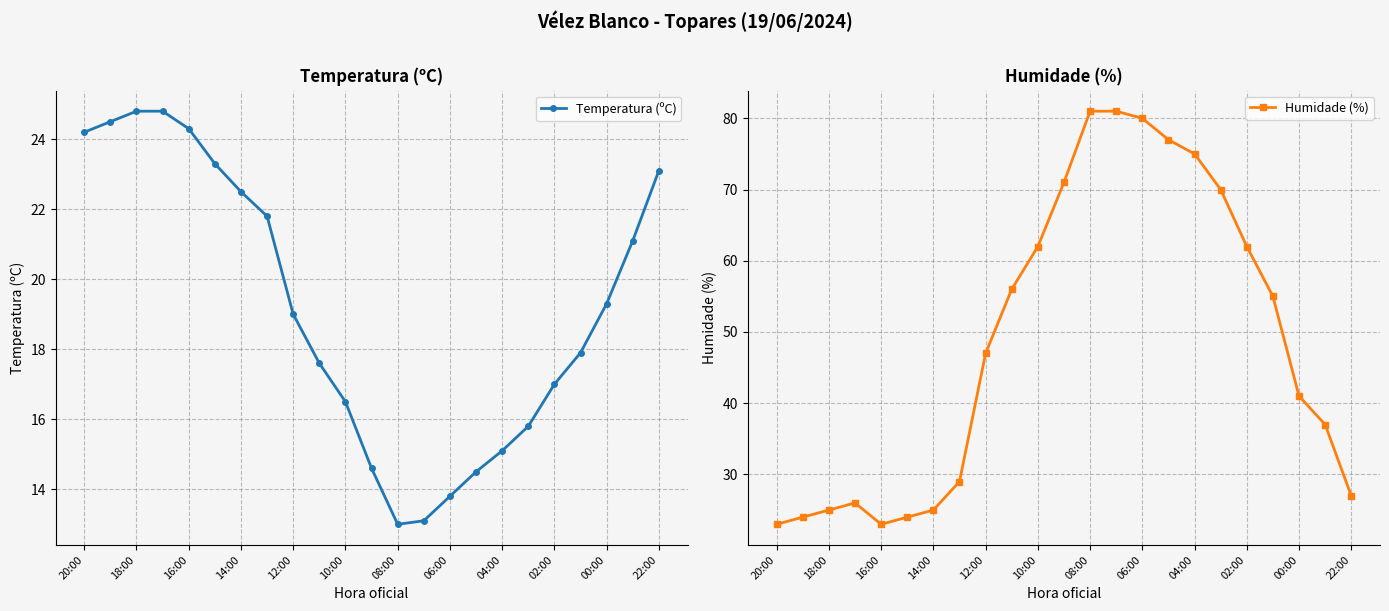

What is the difference between the second highest and minimum values in the Temperatura (ºC) series?

11.8